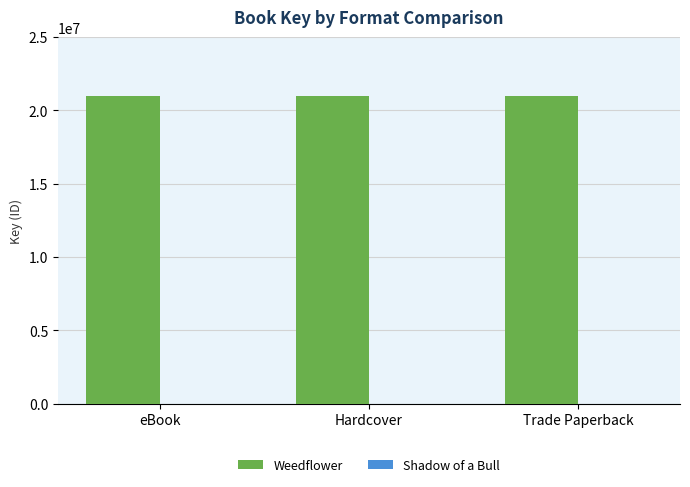

What is the greatest value displayed?

20961863